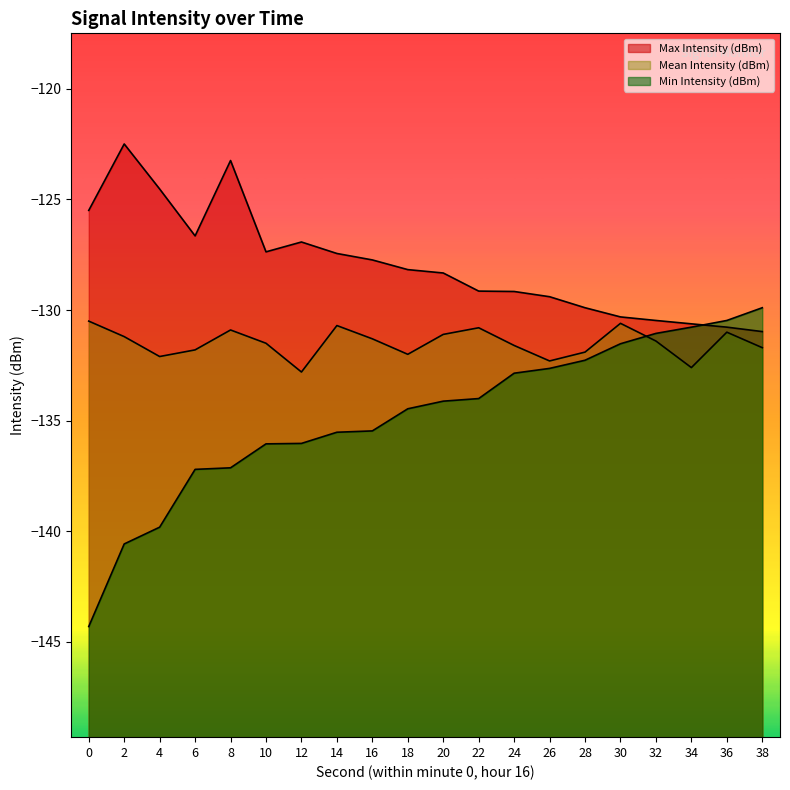

What is the maximum value for Max Intensity (dBm)?

-122.5